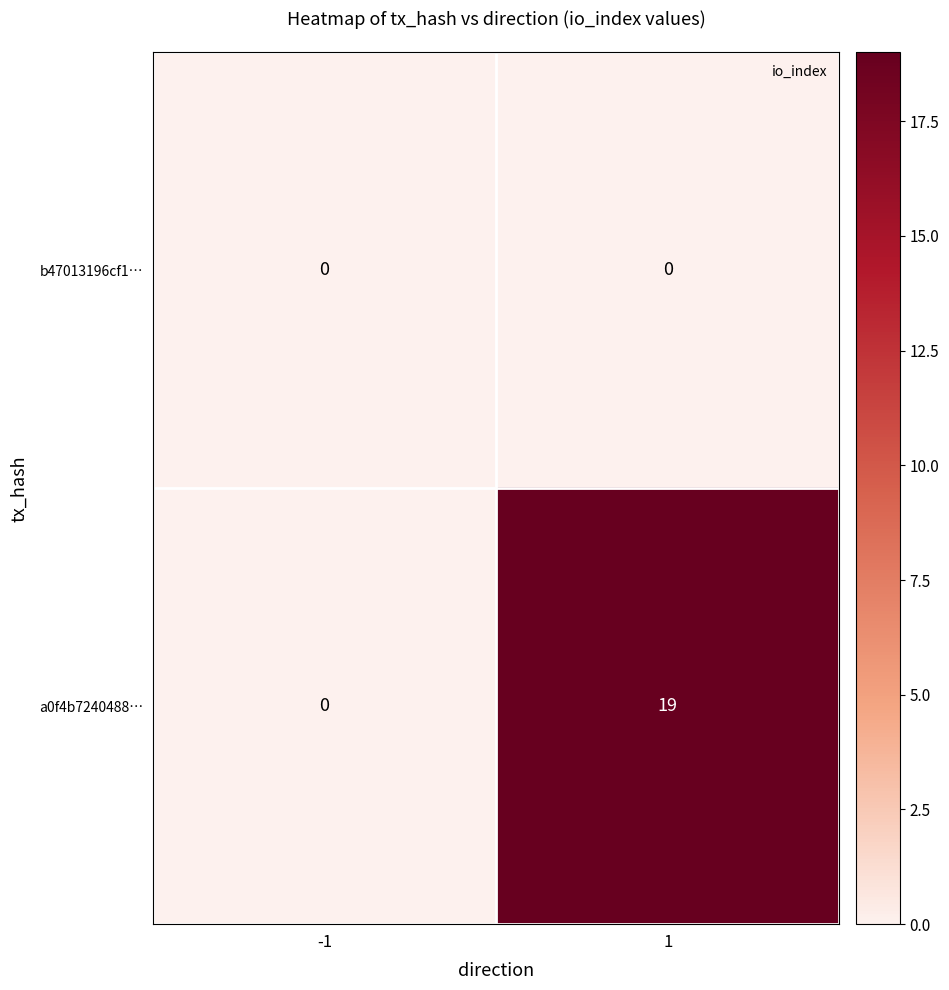

How many categories are shown in the chart?

2